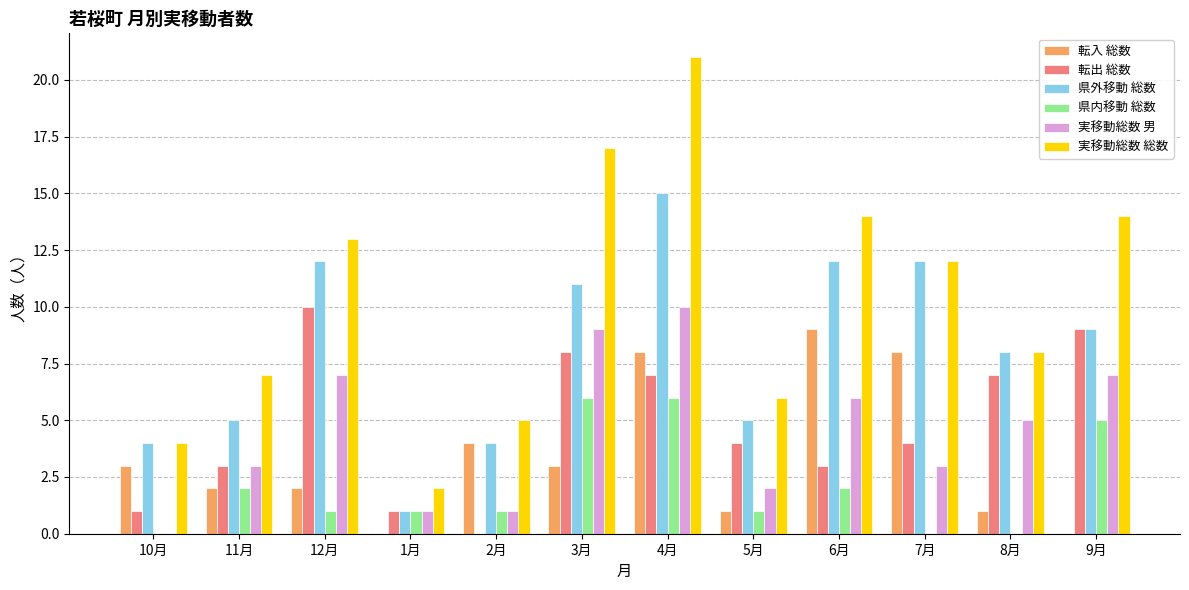

What is the sum of all 転出 総数 values?

57